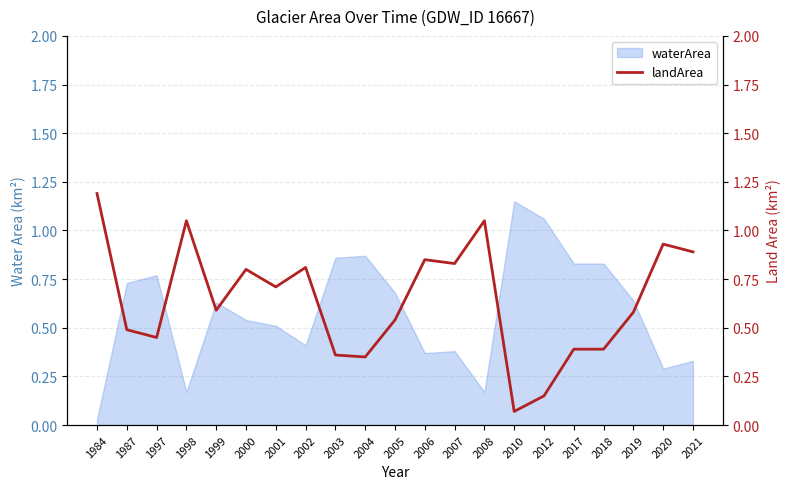

At which label does waterArea reach its minimum?

1984